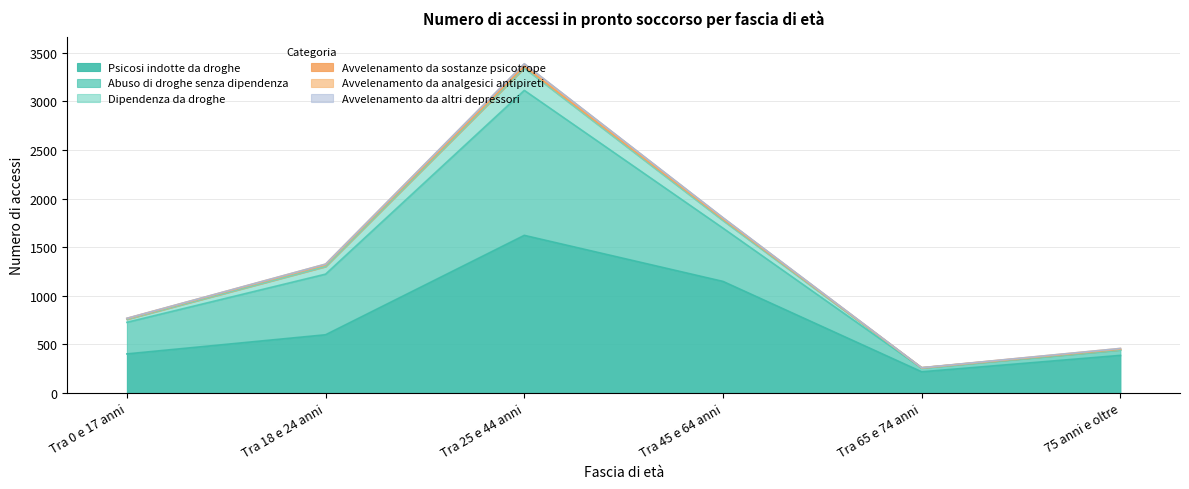

The Psicosi indotte da droghe series shows 890 at Tra 18 e 24 anni. True or false?

False